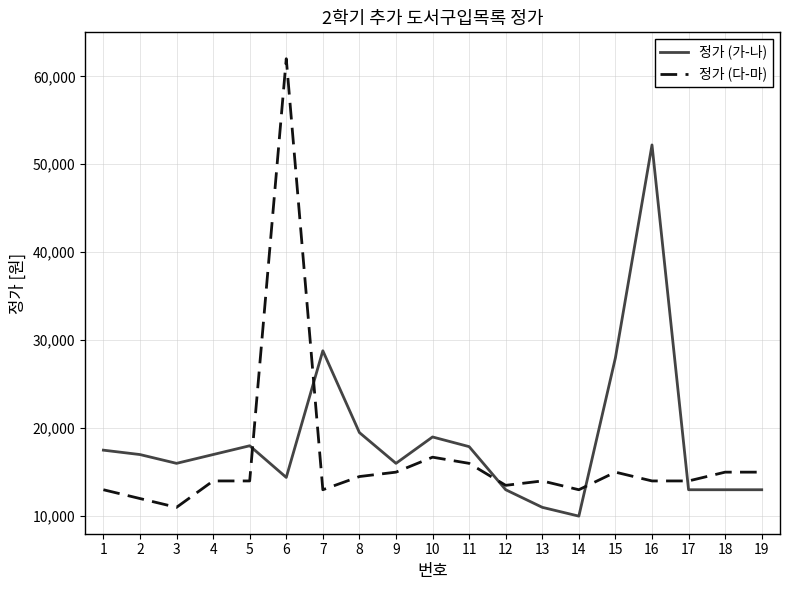

What is the sum of all 정가 (다-마) values?

314700